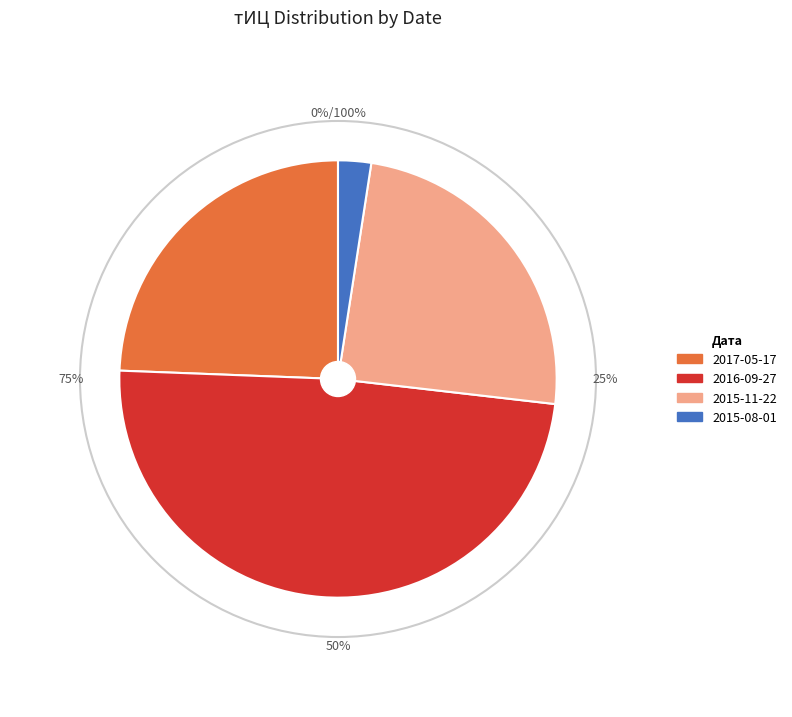

Count the number of slices in the pie.

4